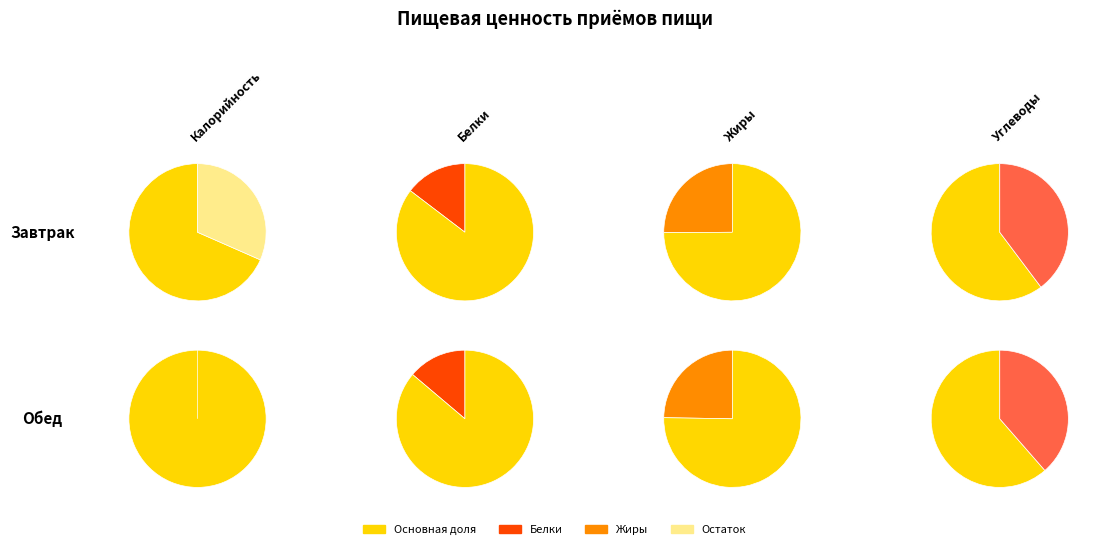

Is it true that Завтрак is 42% of the pie?

True